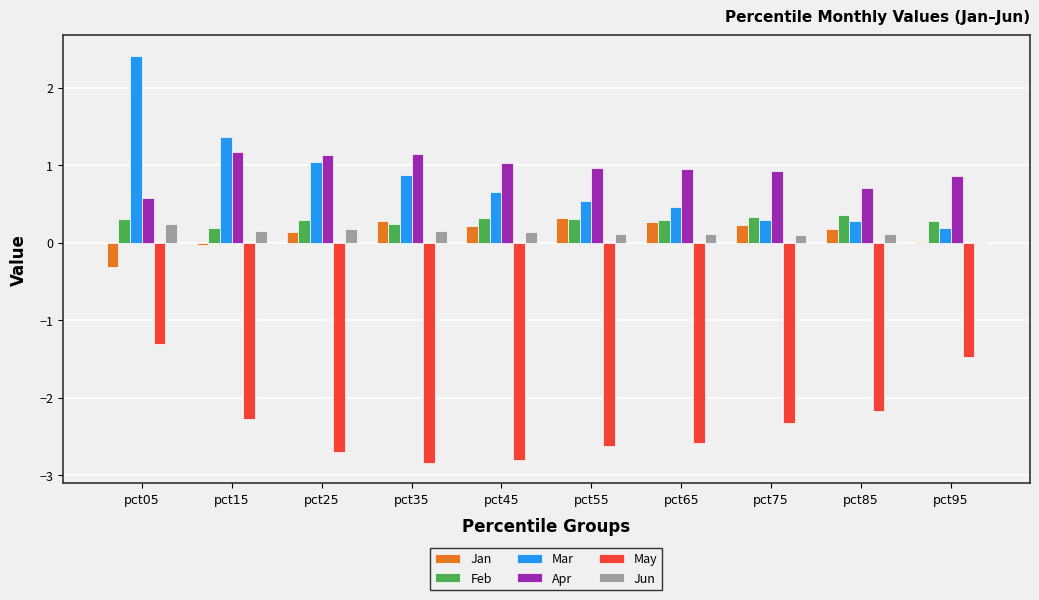

Between pct15 and pct65, which series saw the biggest shift?

Mar